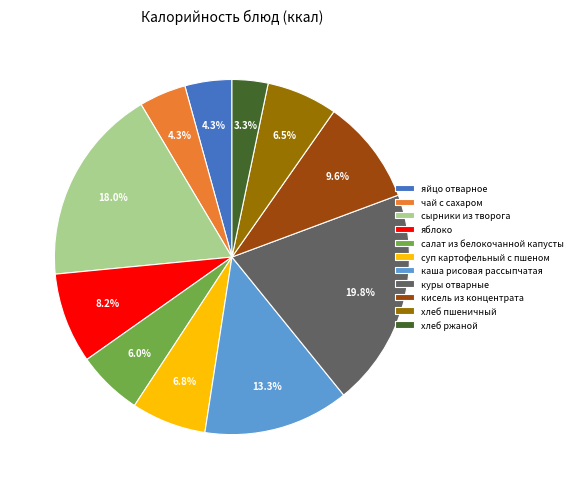

Does хлеб ржаной account for over 50% of the chart?

No